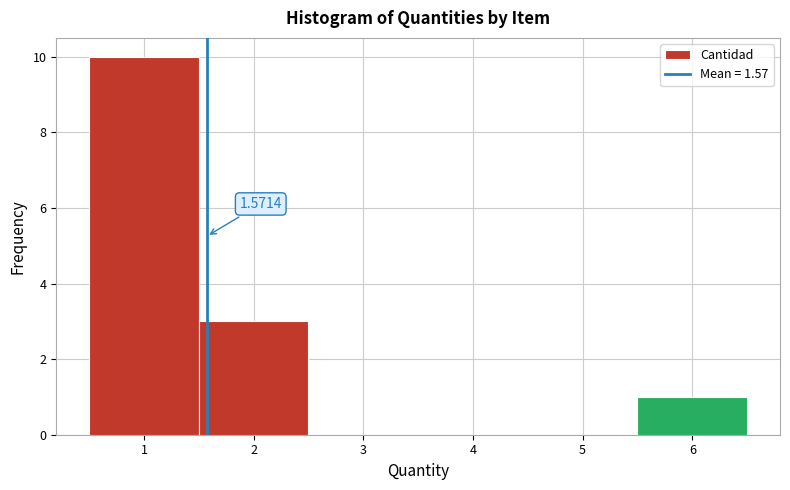

Over which range of the x-axis is the bar tallest?

0.5 to 1.5